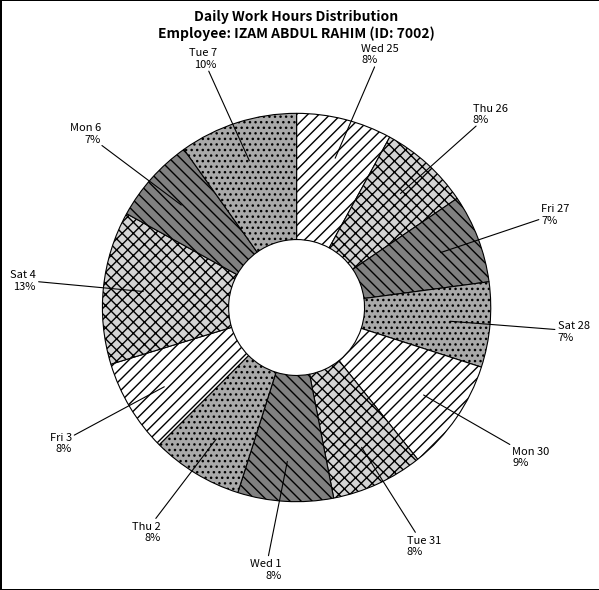

Does Tue 7 account for over 50% of the chart?

No